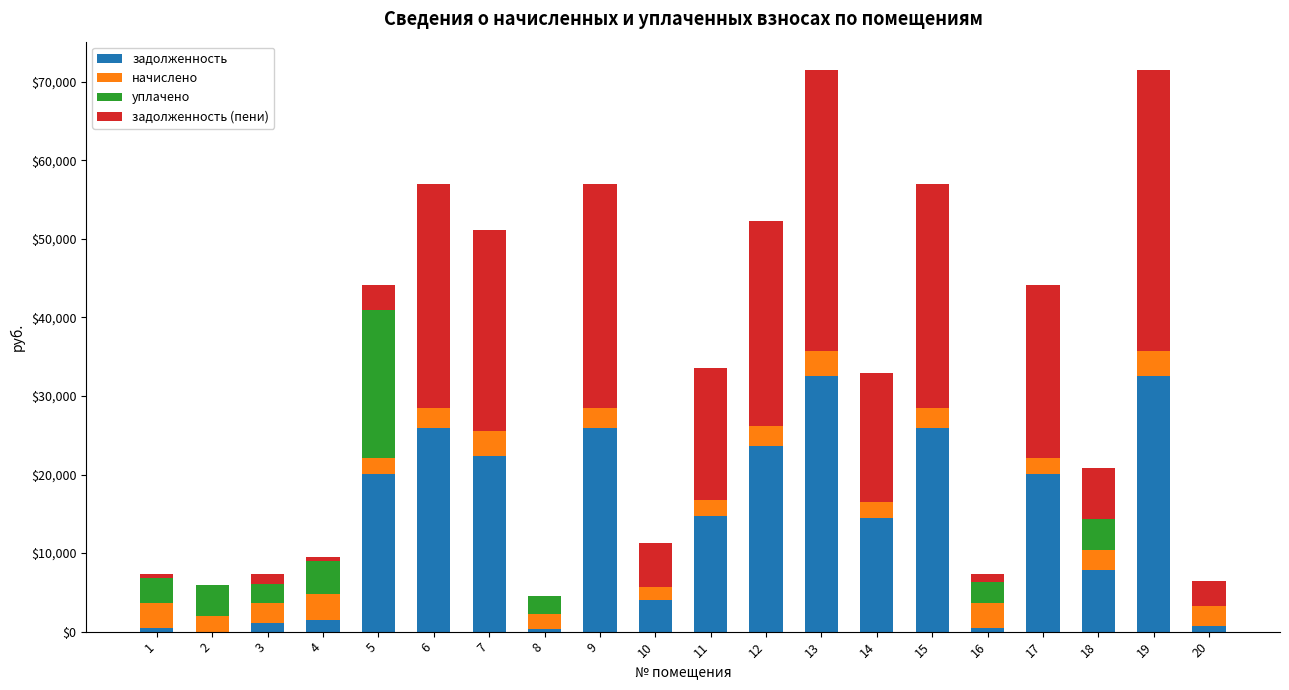

What is the sum of the задолженность values at 11 and 19?

47290.2